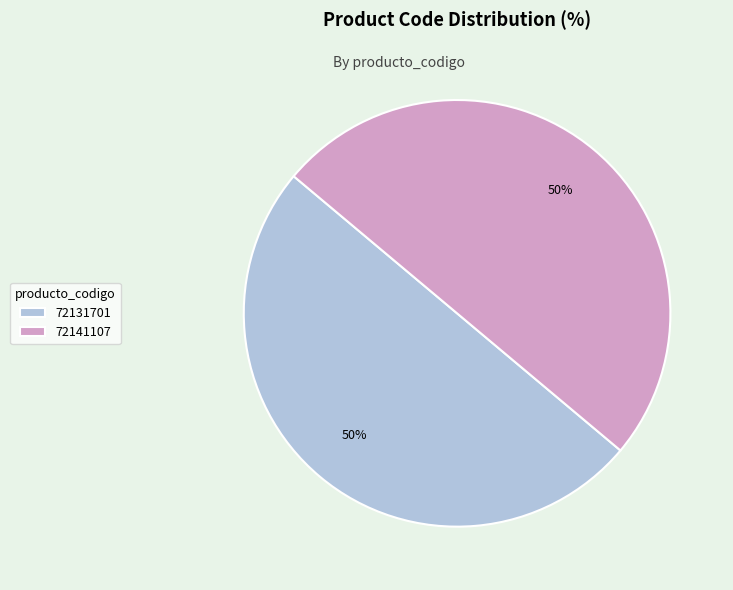

Do 72141107 and 72131701 together represent more than half of the pie?

Yes